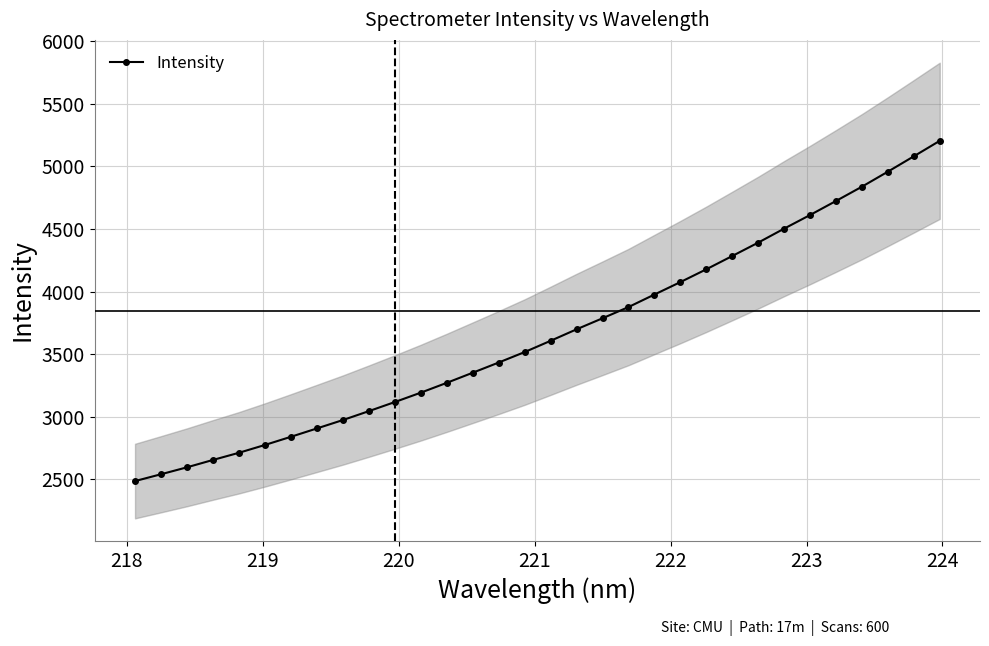

What is the minimum value for Intensity?

2484.9